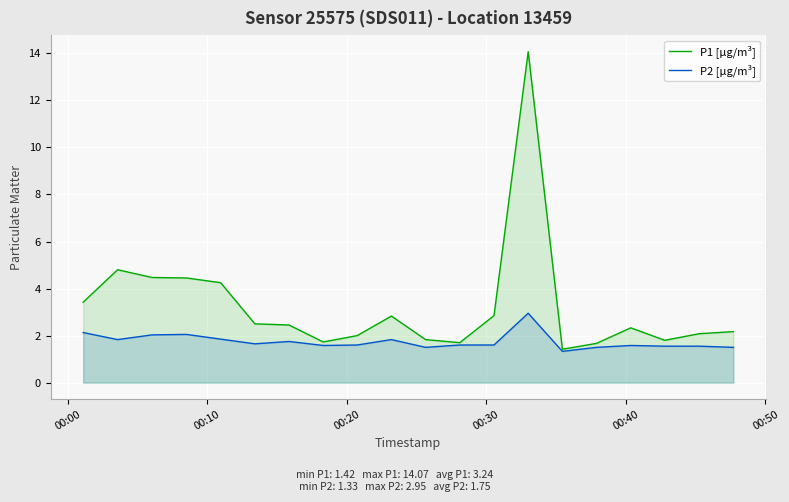

List the series in order of their peak value, lowest first.

P2 [µg/m³], P1 [µg/m³]